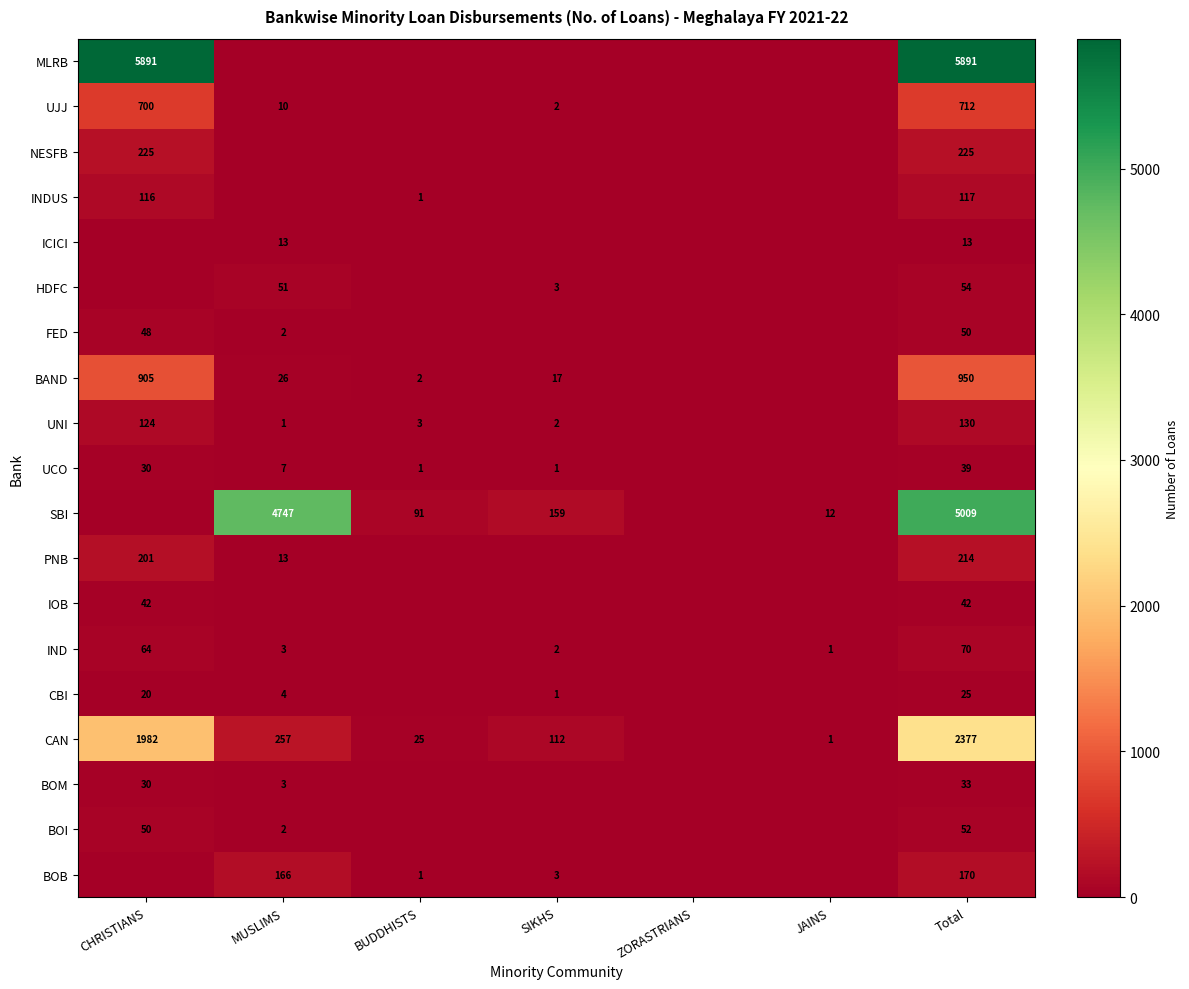

Is it true that UNI equals 3 at SIKHS?

False